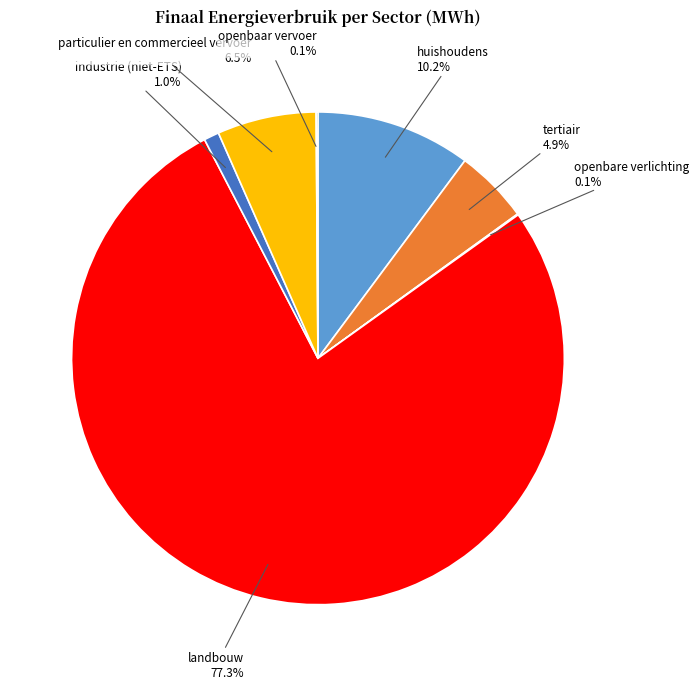

What percentage is the landbouw slice, to the nearest percent?

77%